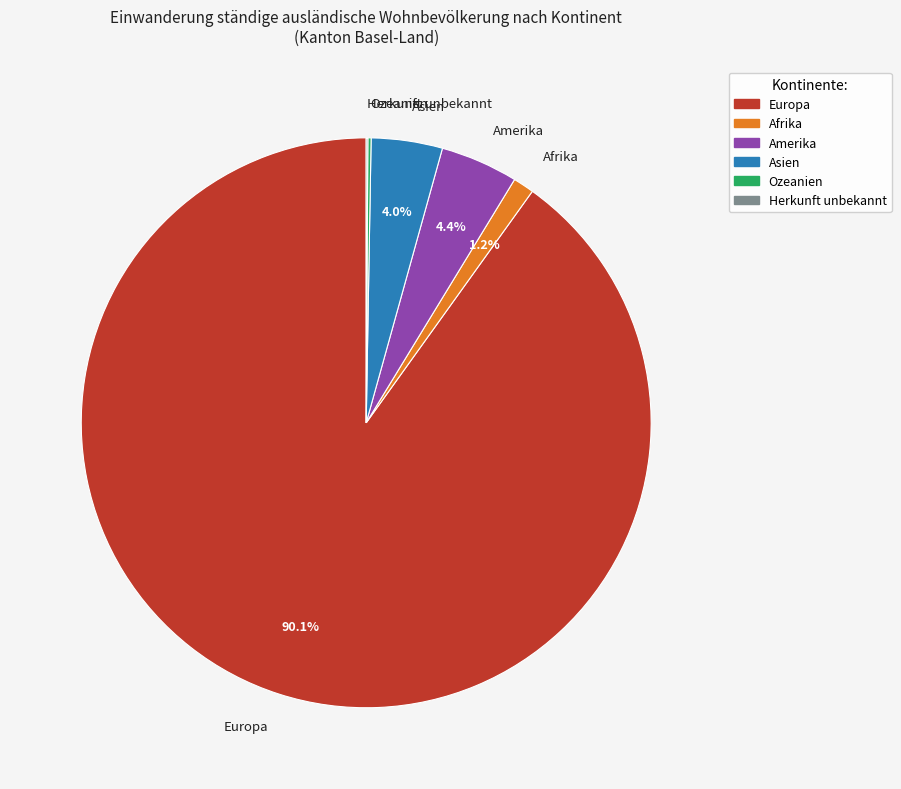

Approximately how many times larger is the value at Amerika compared to Afrika?

3.7